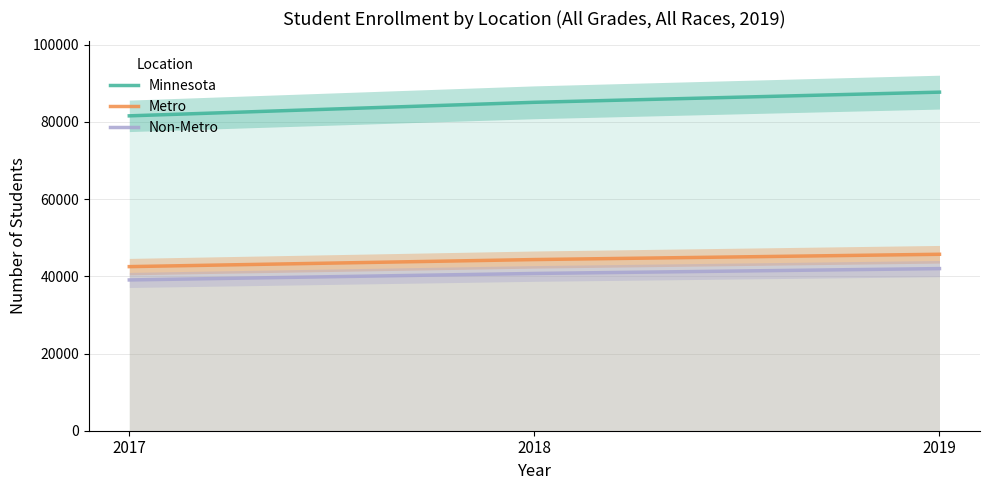

At which label is Minnesota closest to 84641?

2018